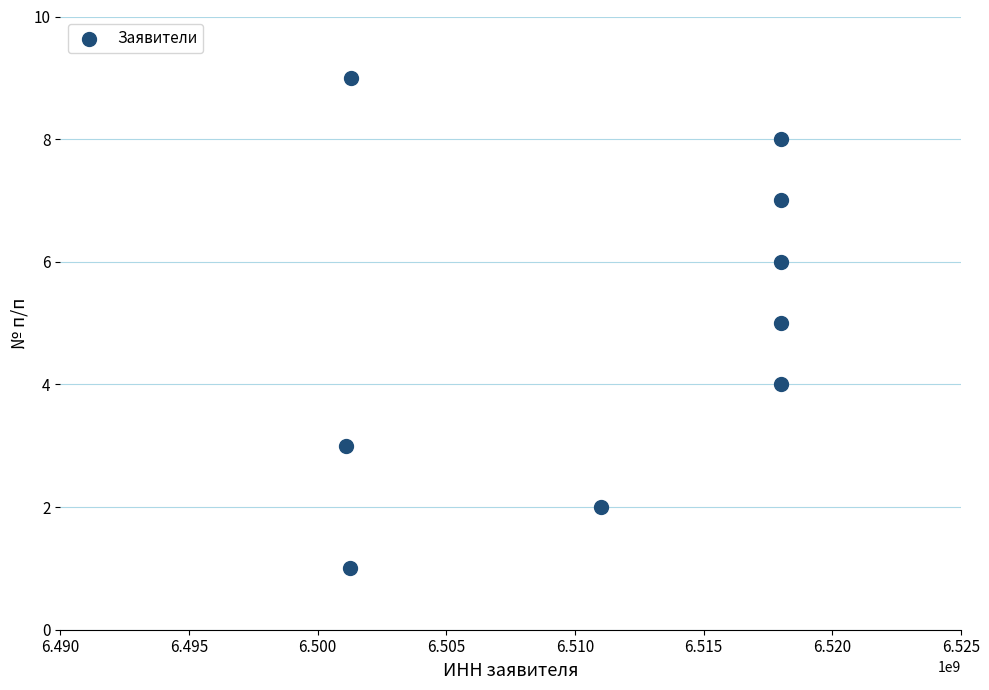

What is the average Y value?

5